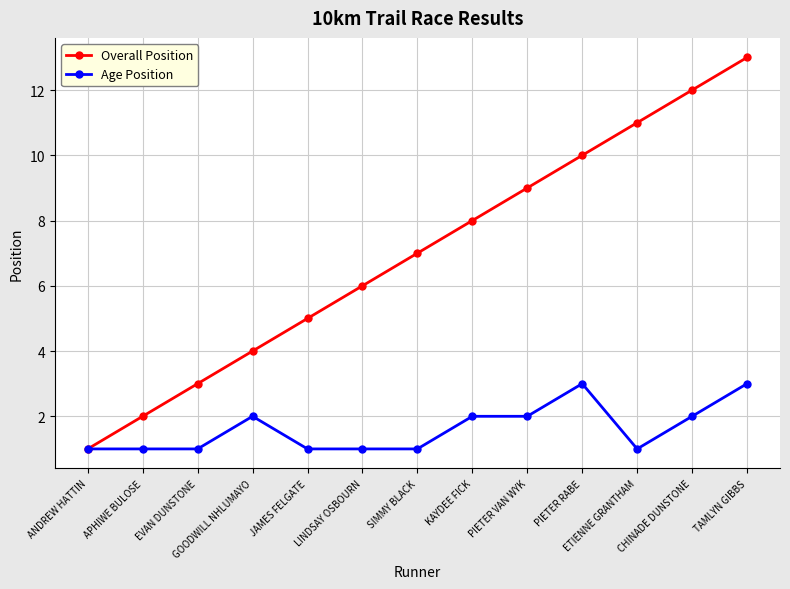

True or false: Overall Position has more than 1 interior local peaks.

False